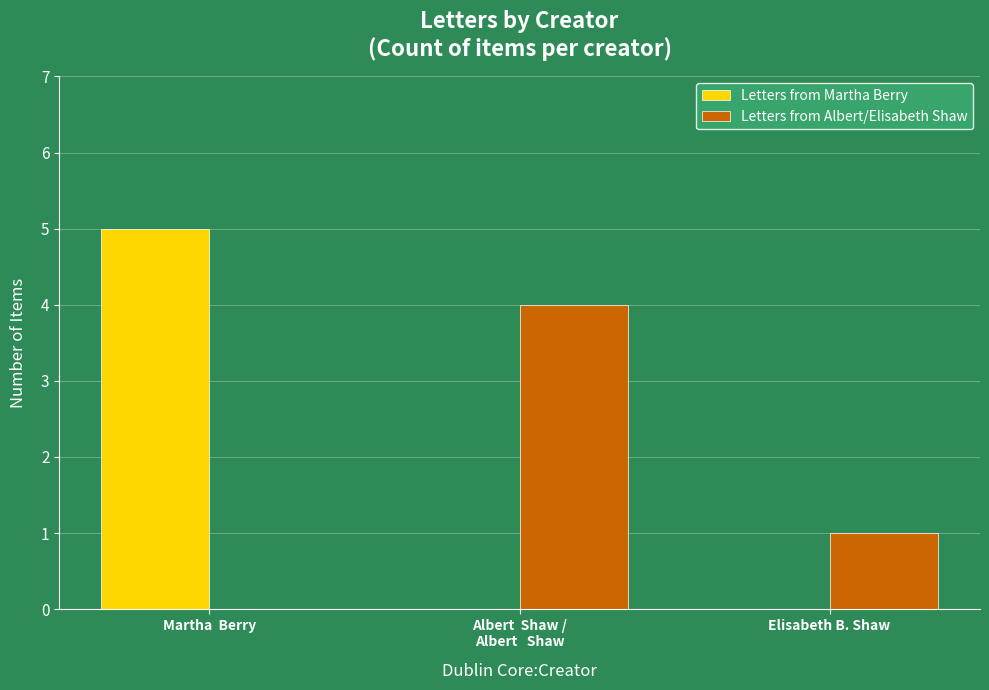

Which category has the highest value in the Letters from Martha Berry series?

Martha  Berry